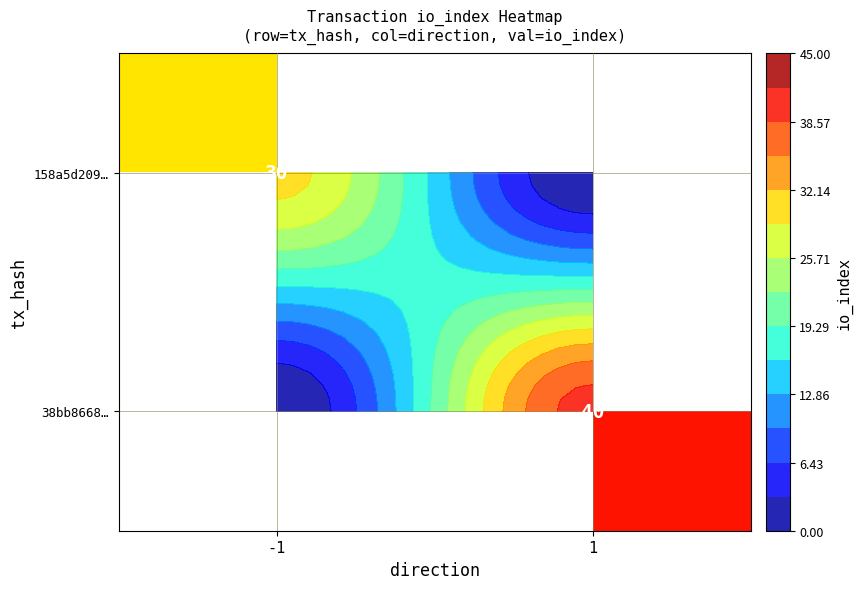

Where is 158a5d209… nearest to the value 30?

-1